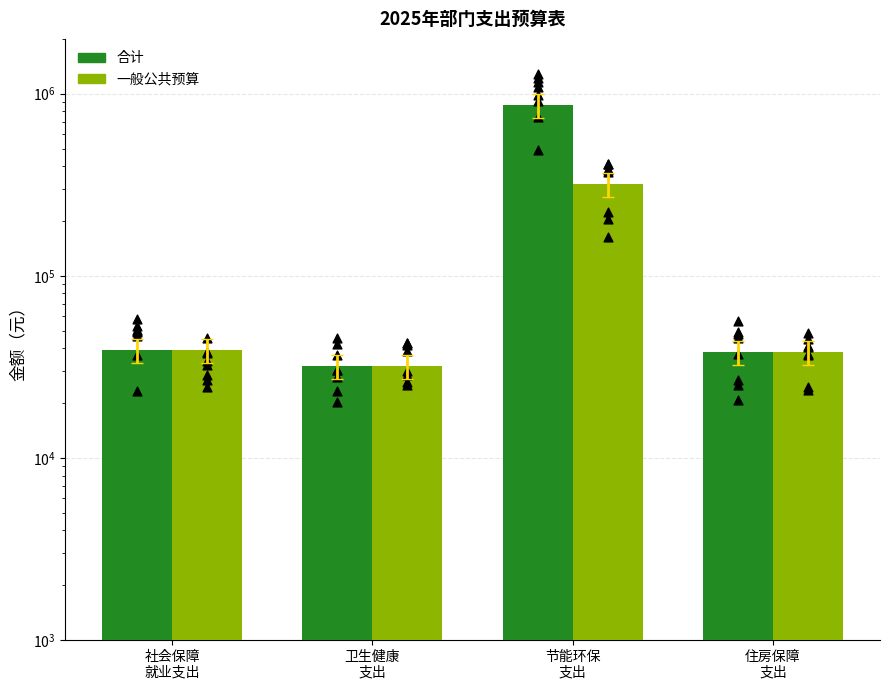

What is the total value across all series at 社会保障
就业支出?

78203.5